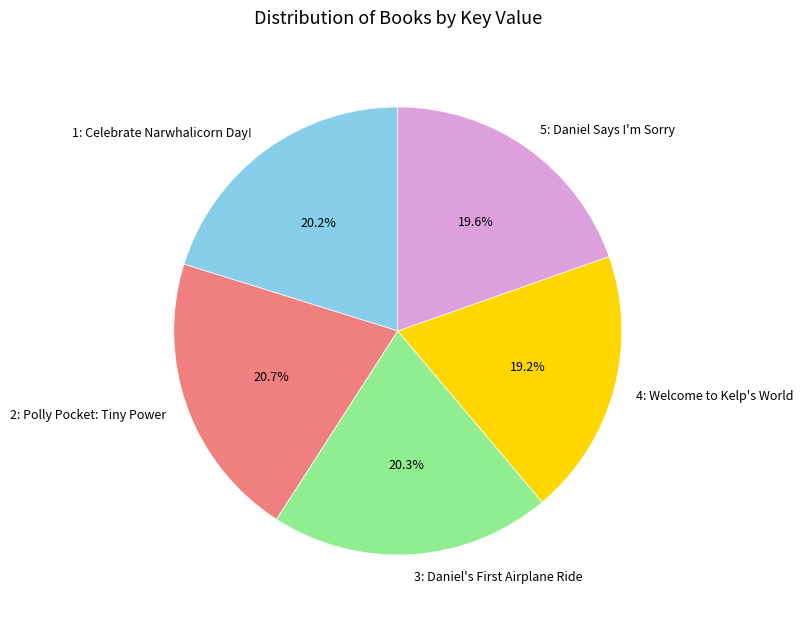

Is there a majority slice in this chart?

No